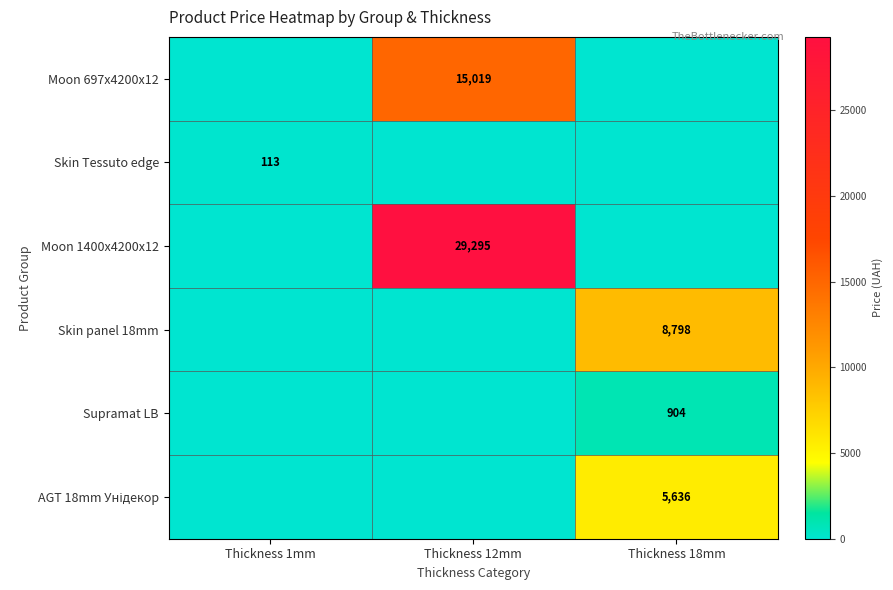

What is the greatest value displayed?

29294.9